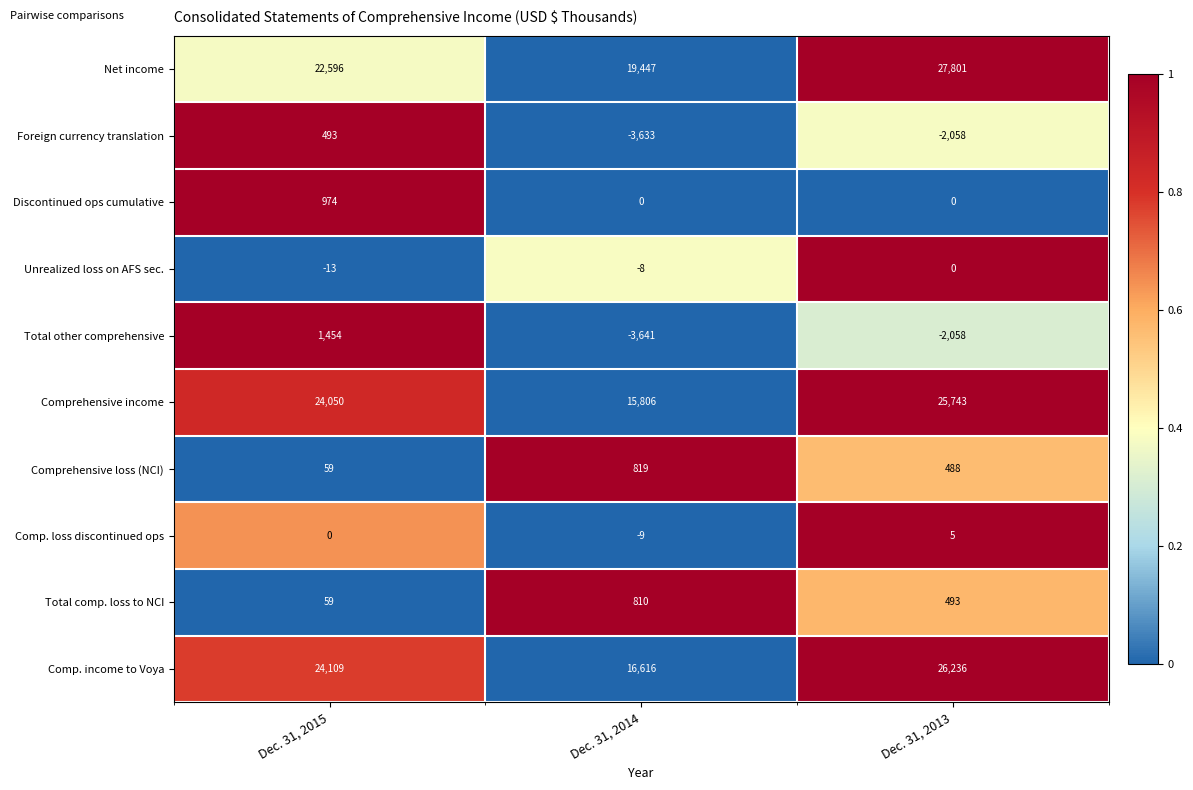

Reading right to left, extract all data points from this chart.

Net income: Dec. 31, 2013=27801	Dec. 31, 2014=19447	Dec. 31, 2015=22596
Foreign currency translation: Dec. 31, 2013=-2058	Dec. 31, 2014=-3633	Dec. 31, 2015=493
Discontinued ops cumulative: Dec. 31, 2013=0	Dec. 31, 2014=0	Dec. 31, 2015=974
Unrealized loss on AFS sec.: Dec. 31, 2013=0	Dec. 31, 2014=-8	Dec. 31, 2015=-13
Total other comprehensive: Dec. 31, 2013=-2058	Dec. 31, 2014=-3641	Dec. 31, 2015=1454
Comprehensive income: Dec. 31, 2013=25743	Dec. 31, 2014=15806	Dec. 31, 2015=24050
Comprehensive loss (NCI): Dec. 31, 2013=488	Dec. 31, 2014=819	Dec. 31, 2015=59
Comp. loss discontinued ops: Dec. 31, 2013=5	Dec. 31, 2014=-9	Dec. 31, 2015=0
Total comp. loss to NCI: Dec. 31, 2013=493	Dec. 31, 2014=810	Dec. 31, 2015=59
Comp. income to Voya: Dec. 31, 2013=26236	Dec. 31, 2014=16616	Dec. 31, 2015=24109